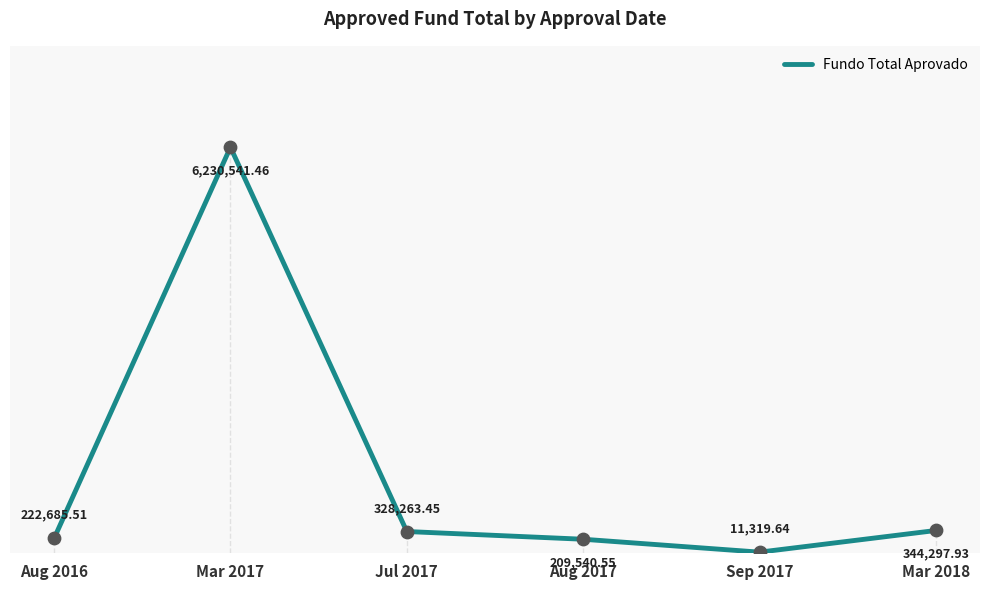

Approximately how many times larger is the value at Jul 2017 compared to Aug 2016?

1.5